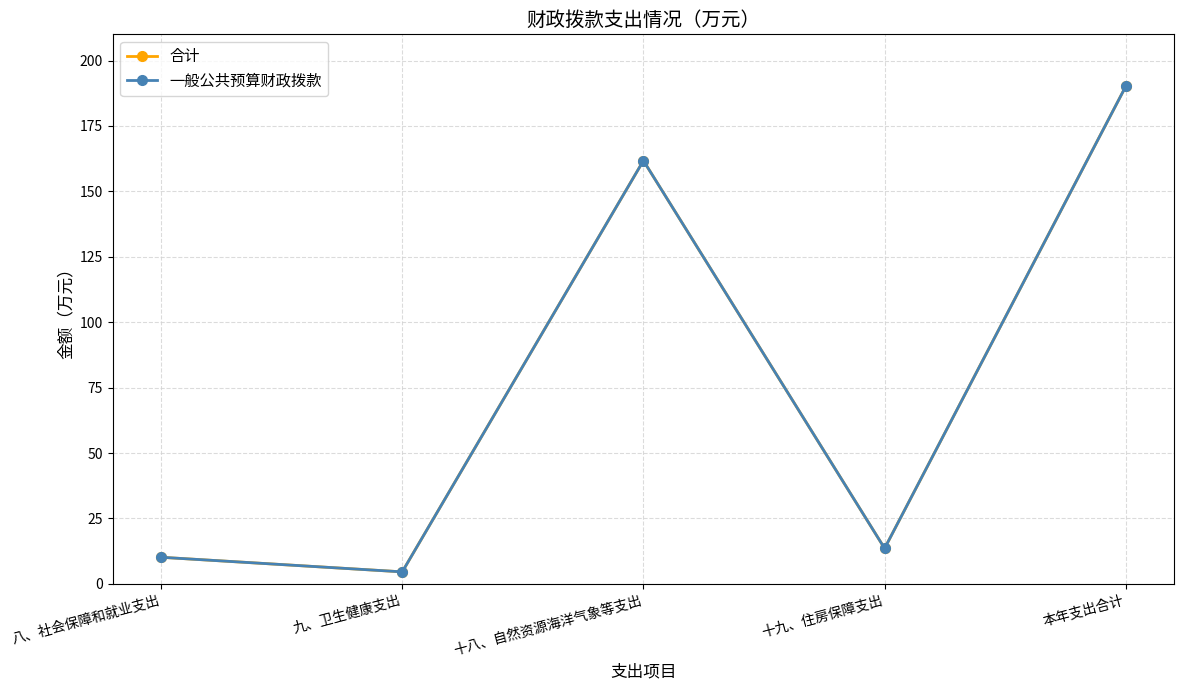

List the labels in order of 一般公共预算财政拨款 value, largest first.

本年支出合计, 十八、自然资源海洋气象等支出, 十九、住房保障支出, 八、社会保障和就业支出, 九、卫生健康支出